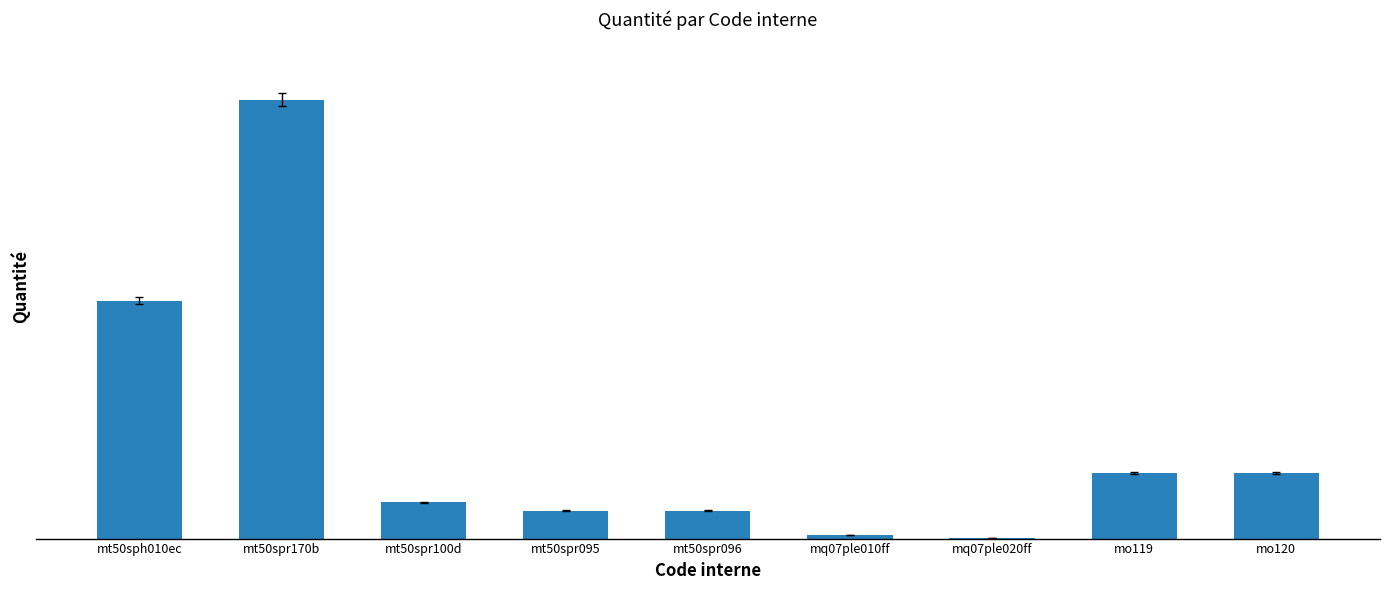

What is the label of the 7th bar from the right?

mt50spr100d